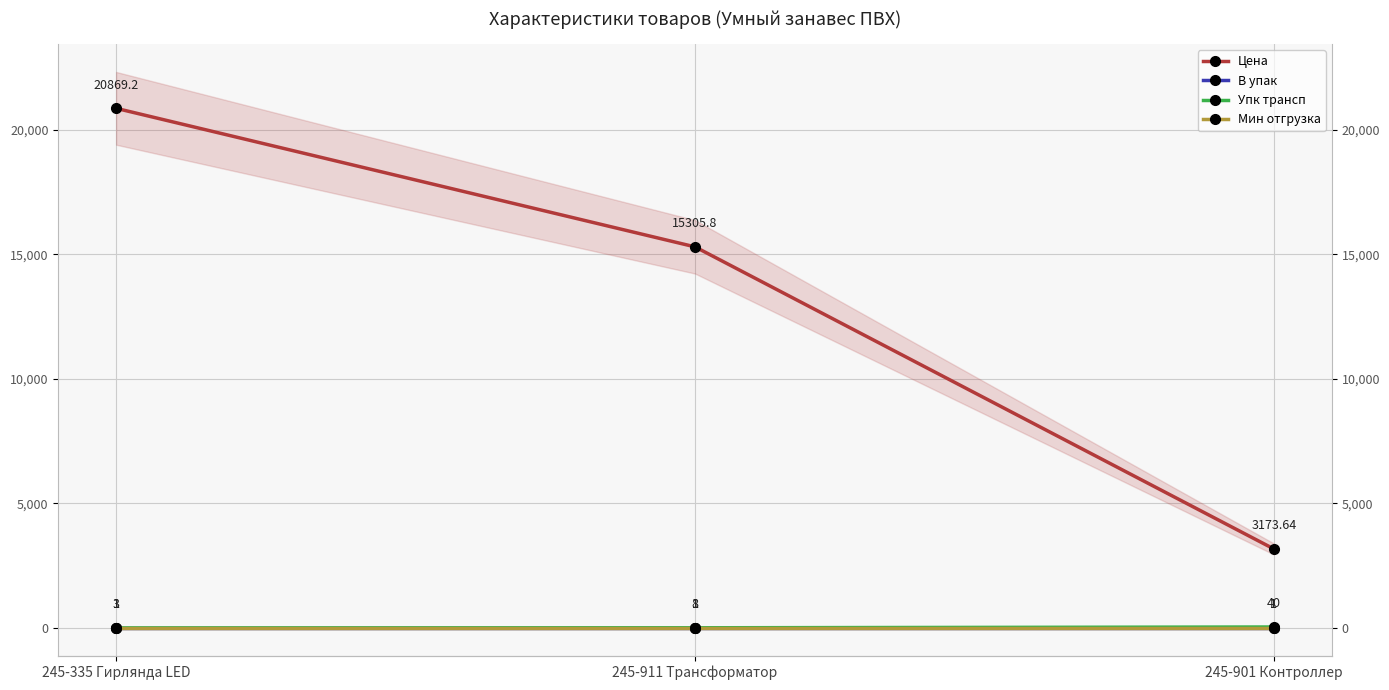

Reading right to left, list all the values displayed in this chart.

Цена: 245-901 Контроллер=3173.6	245-911 Трансформатор=15305.8	245-335 Гирлянда LED=20869.2
В упак: 245-901 Контроллер=1.0	245-911 Трансформатор=1.0	245-335 Гирлянда LED=1.0
Упк трансп: 245-901 Контроллер=40.0	245-911 Трансформатор=8.0	245-335 Гирлянда LED=3.0
Мин отгрузка: 245-901 Контроллер=1.0	245-911 Трансформатор=1.0	245-335 Гирлянда LED=1.0